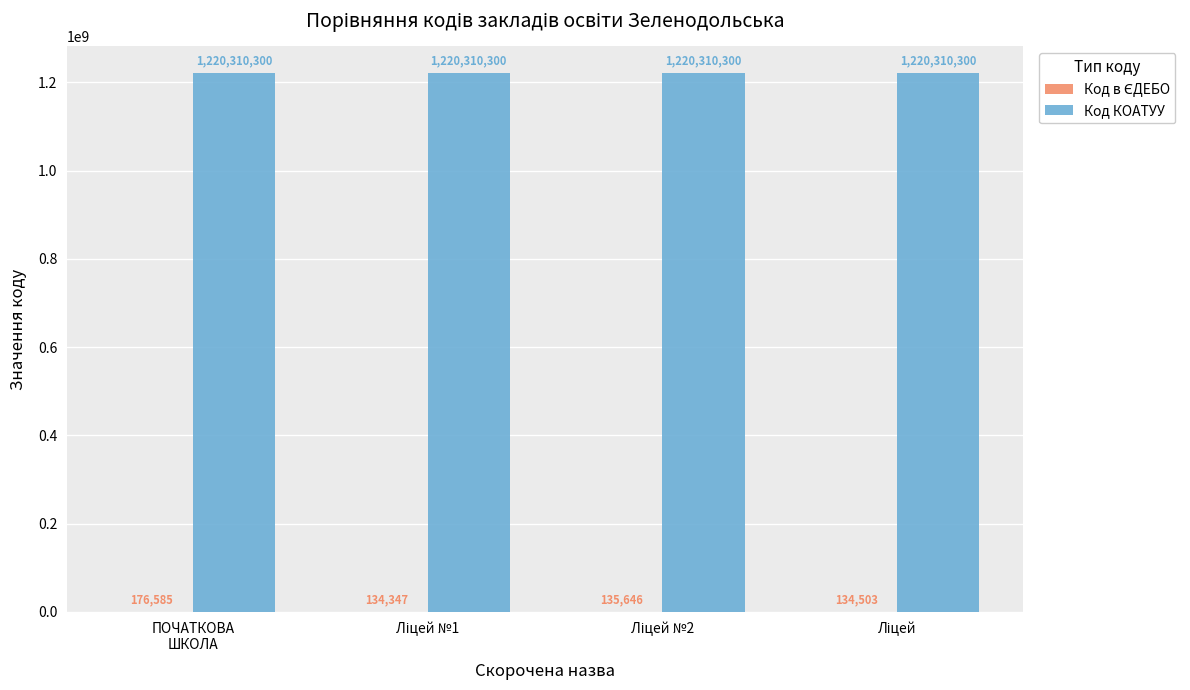

Which series has the largest total across all categories?

Код КОАТУУ